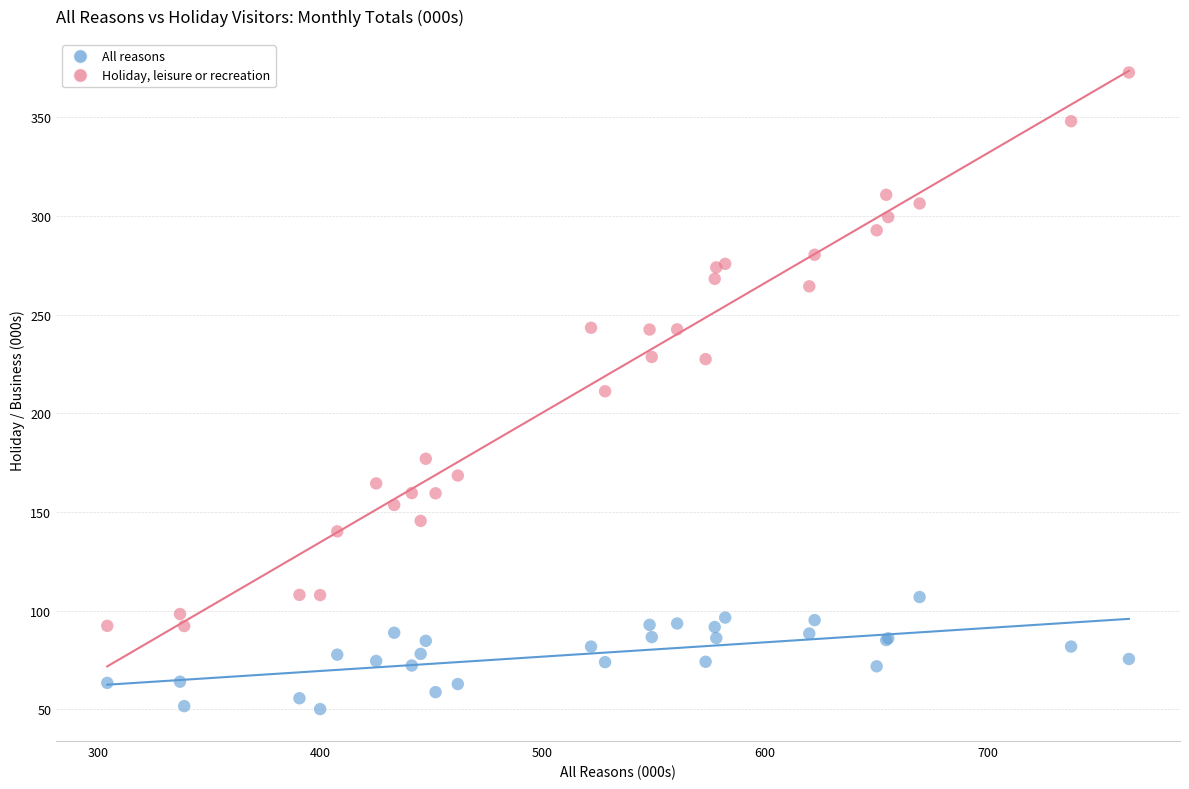

Which series has the largest Y range (max minus min)?

Holiday, leisure or recreation